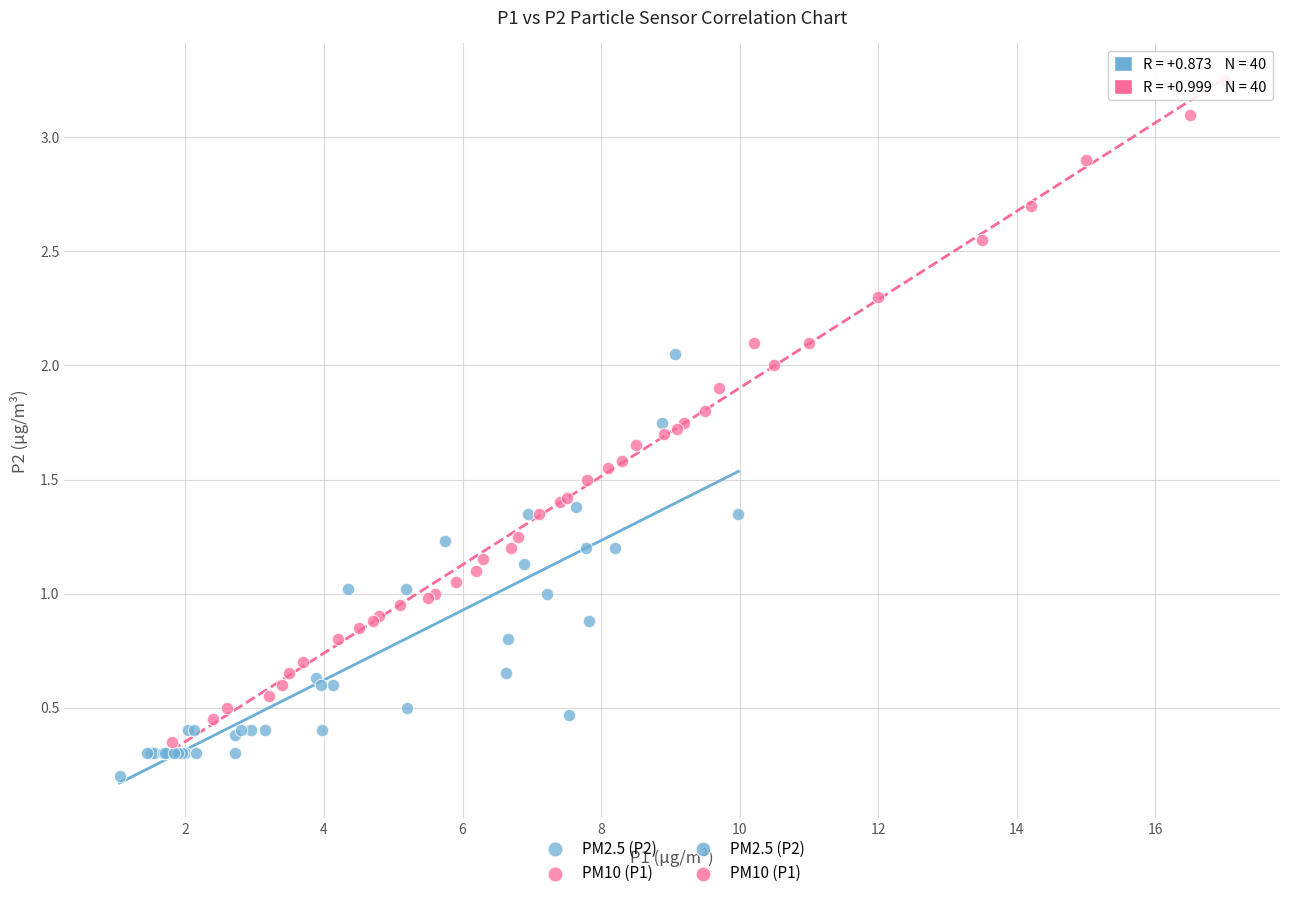

Which series reaches the maximum Y coordinate?

PM10 (P1)